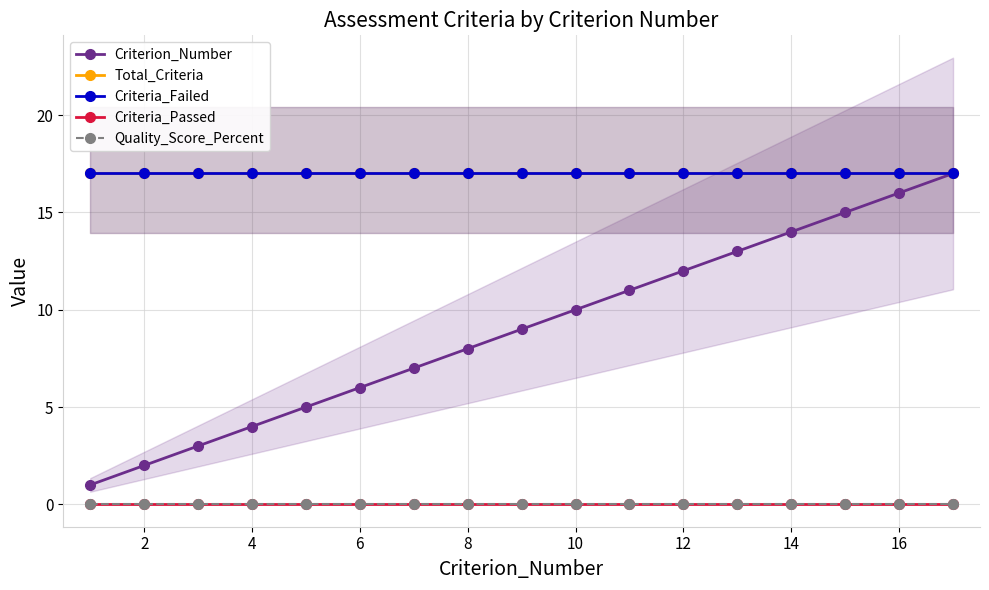

Does the chart display data point markers on the line(s)?

Yes